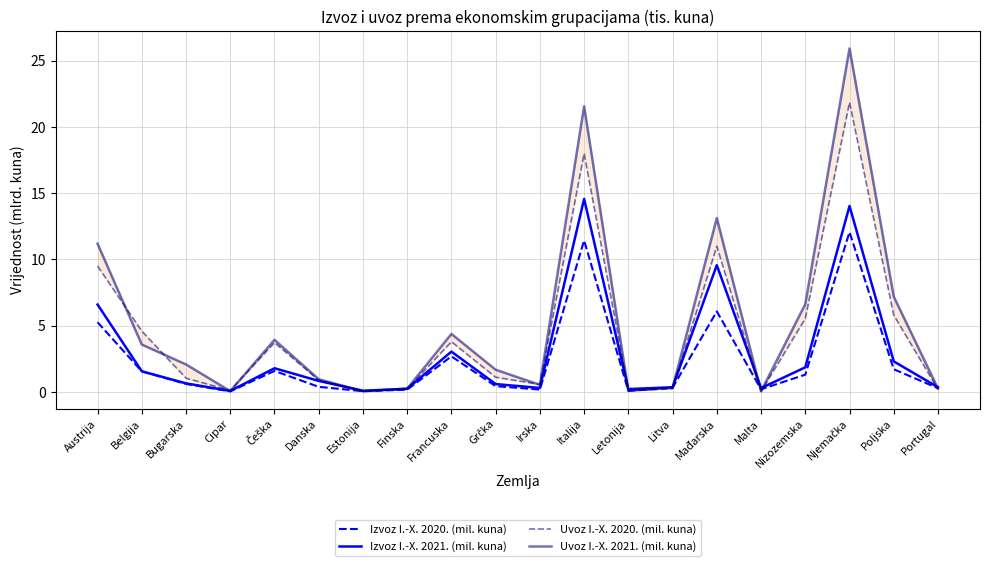

In Uvoz I.-X. 2021. (mil. kuna), how many points are lower than both neighbors (excluding endpoints)?

5